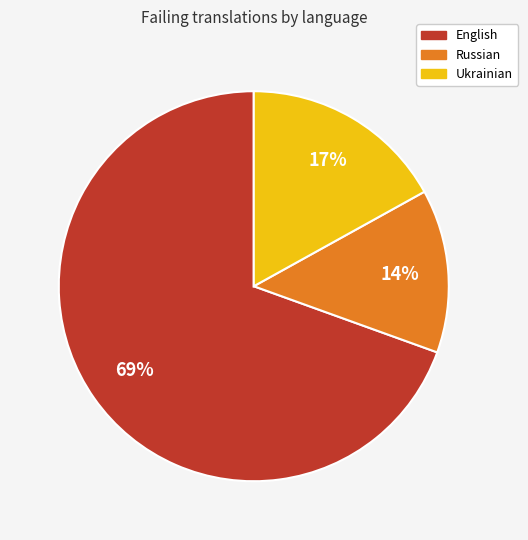

To the nearest percent, what is the average slice percentage?

33%